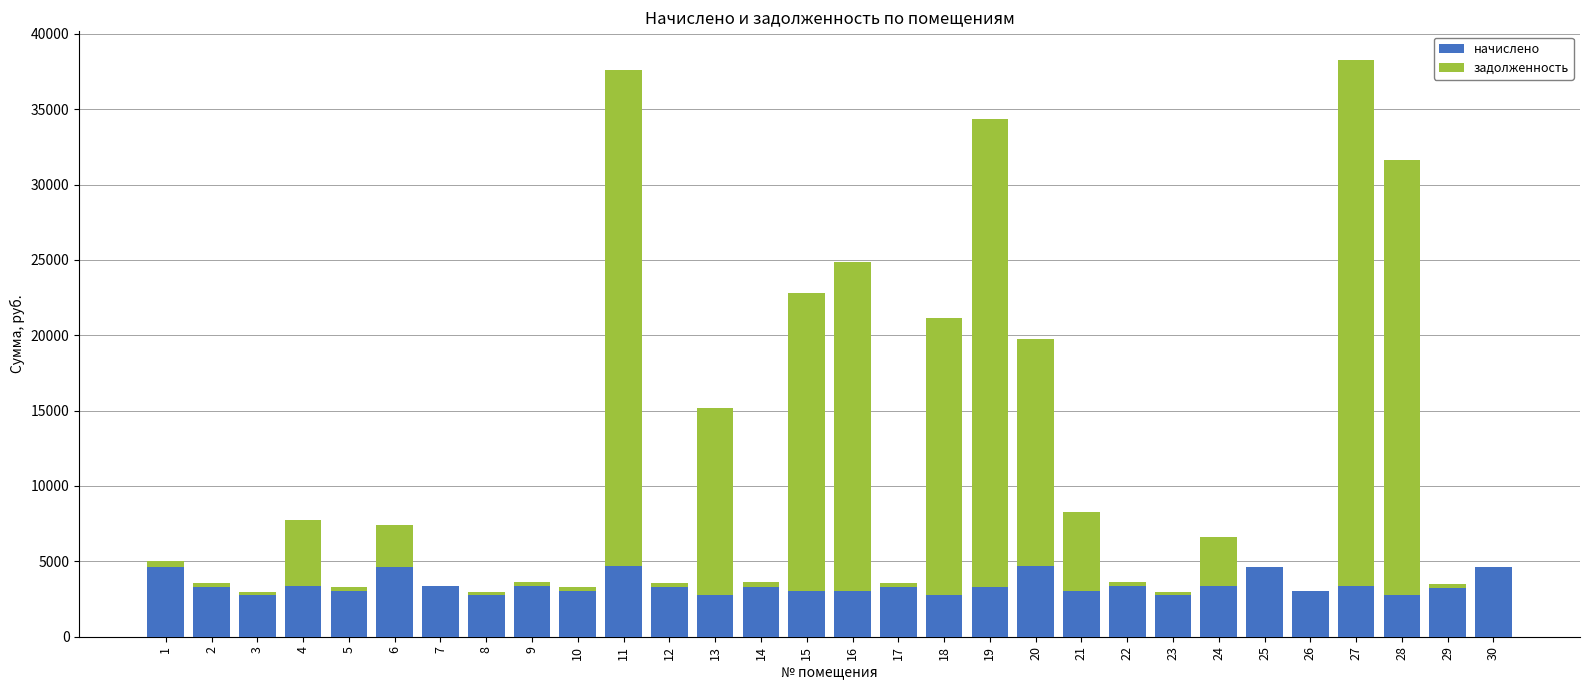

The value of начислено at 28 is 4029.3. True or false?

False